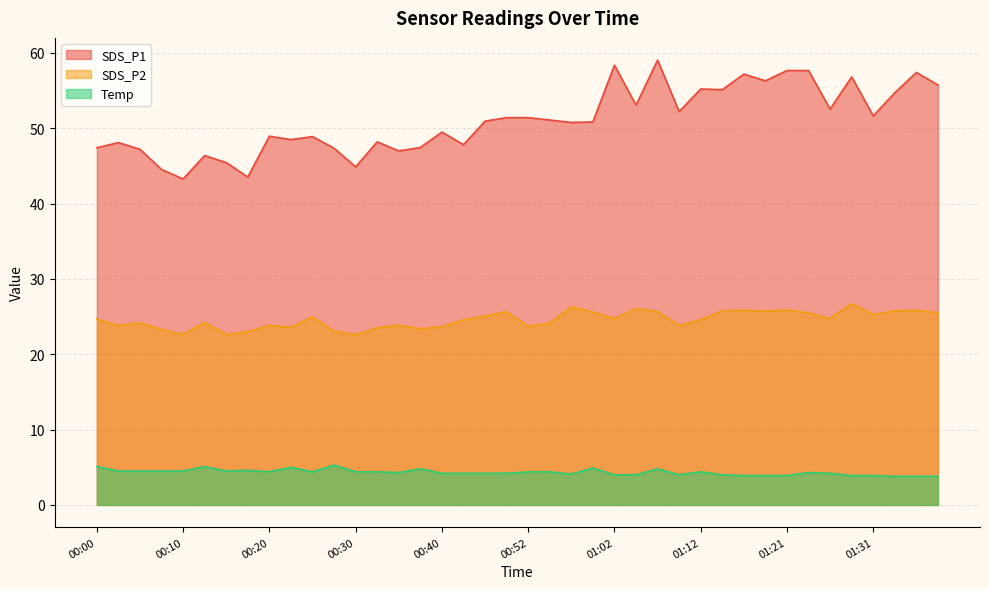

What is the label of the 27th point from the right?

00:32